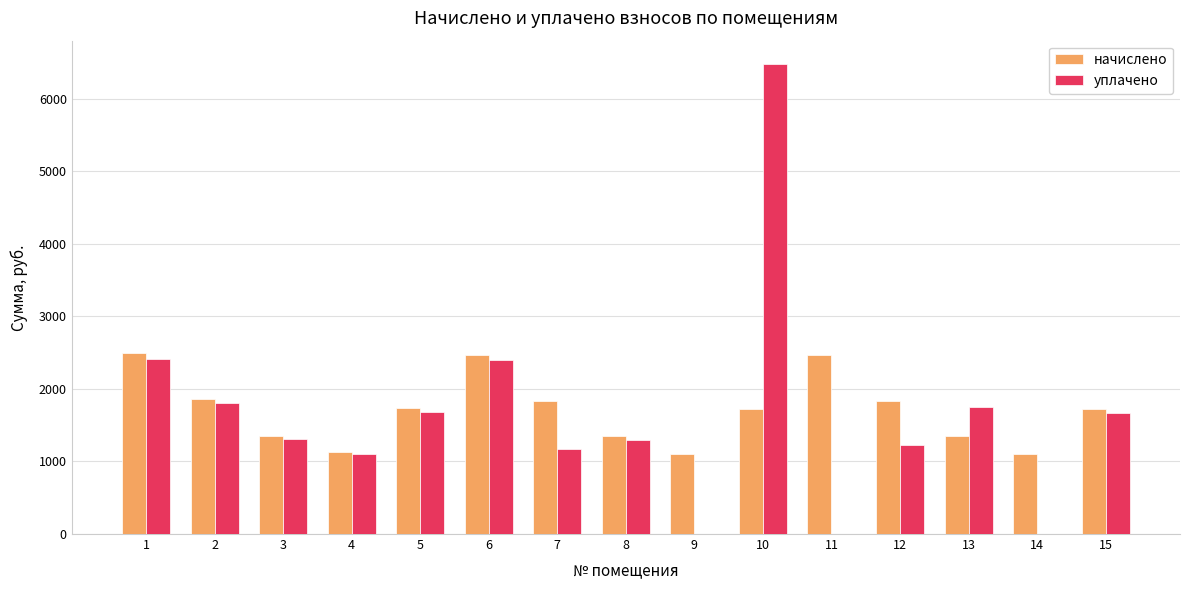

Are the bars horizontal?

No